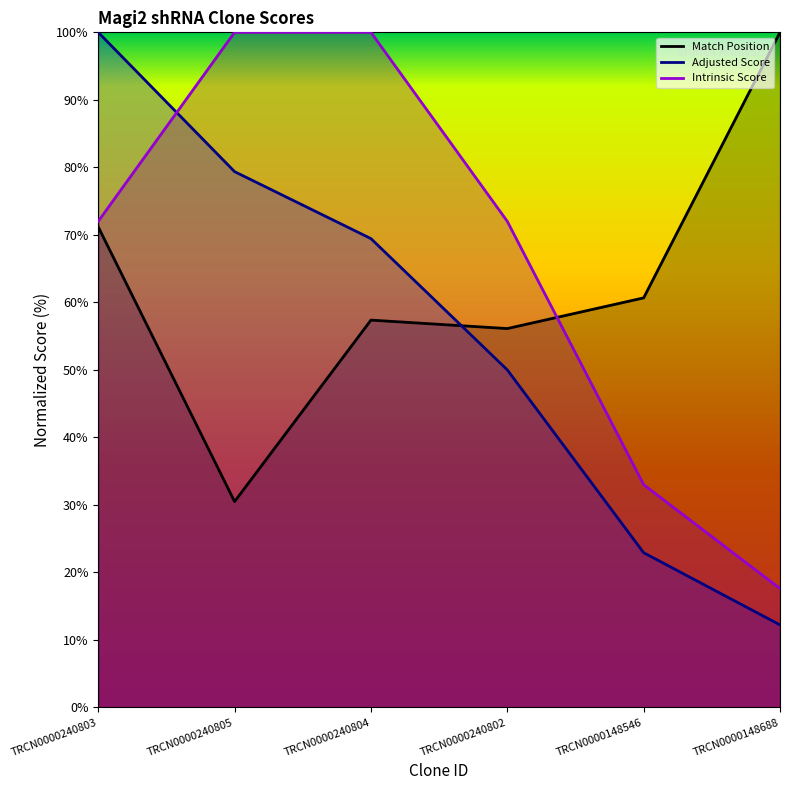

Reading right to left, list all the values displayed in this chart.

Match Position: TRCN0000148688=100.0	TRCN0000148546=60.7	TRCN0000240802=56.1	TRCN0000240804=57.4	TRCN0000240805=30.5	TRCN0000240803=71.2
Adjusted Score: TRCN0000148688=12.2	TRCN0000148546=22.9	TRCN0000240802=50.0	TRCN0000240804=69.4	TRCN0000240805=79.4	TRCN0000240803=100.0
Intrinsic Score: TRCN0000148688=17.6	TRCN0000148546=33.0	TRCN0000240802=72.0	TRCN0000240804=100.0	TRCN0000240805=100.0	TRCN0000240803=72.0